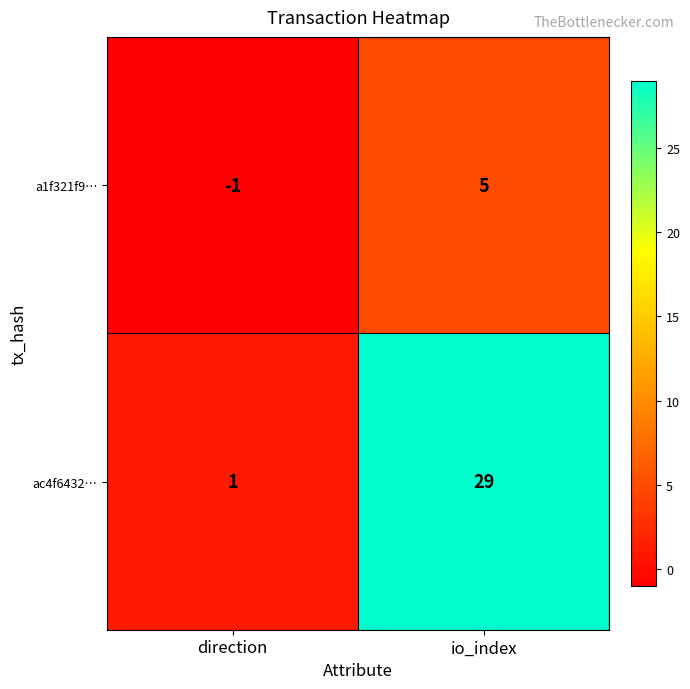

Reading right to left, extract all data points from this chart.

a1f321f9…: 5	-1
ac4f6432…: 29	1